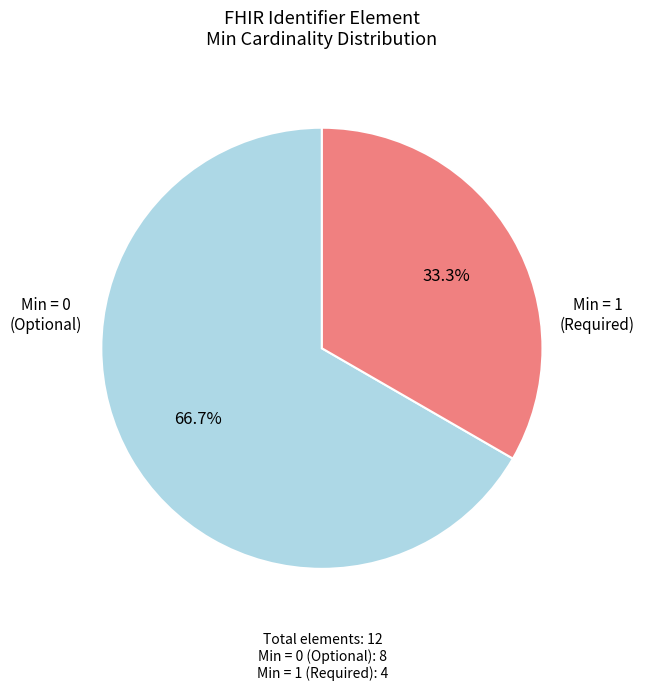

Is there a majority slice in this chart?

Yes